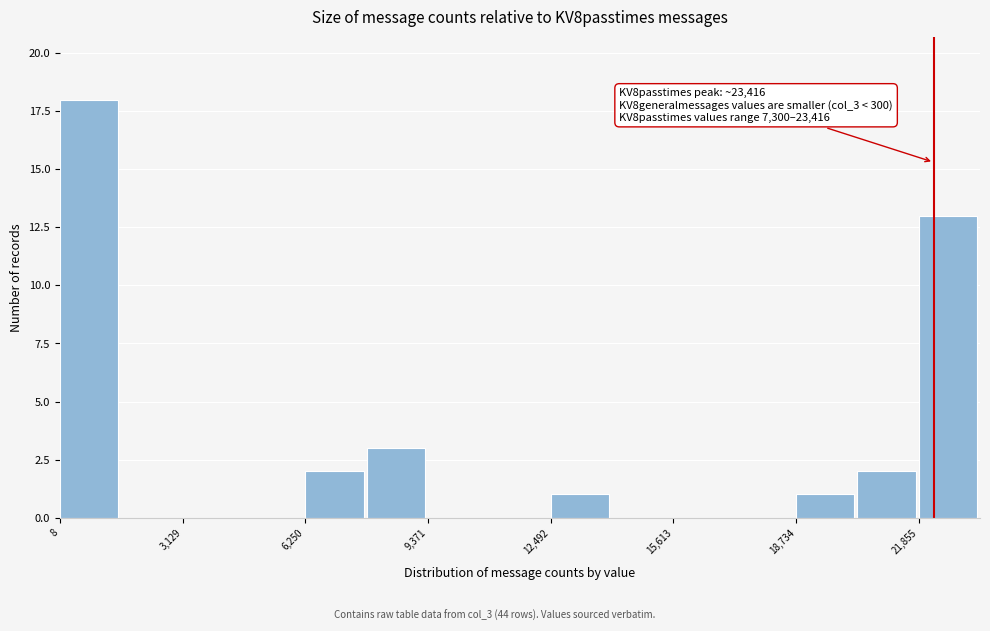

Around what value on the x-axis is the tallest bar? Give the approximate position of its centre, as read against the axis.

500